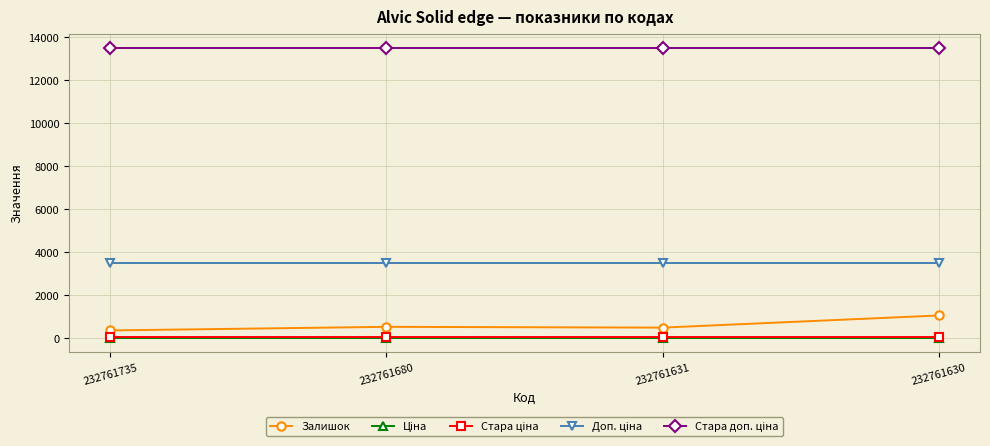

What is the minimum value for Залишок?

361.0